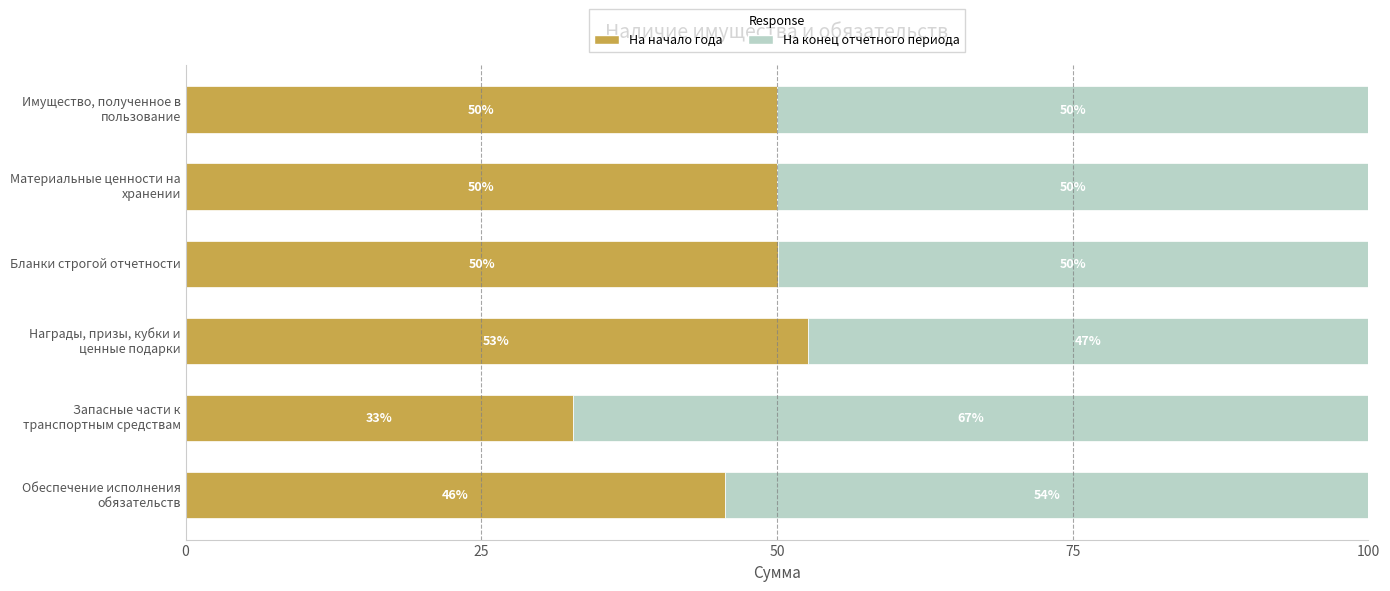

What is the total value across all series at Бланки строгой отчетности?

100.0